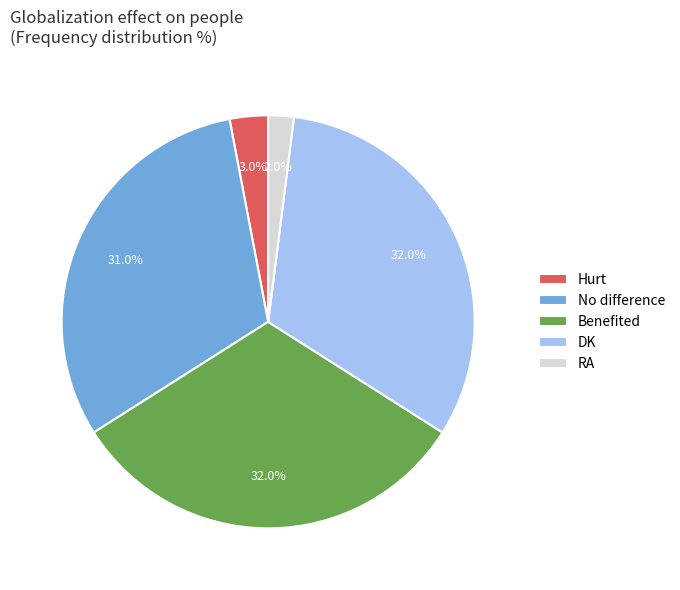

Which slice is the smallest?

RA